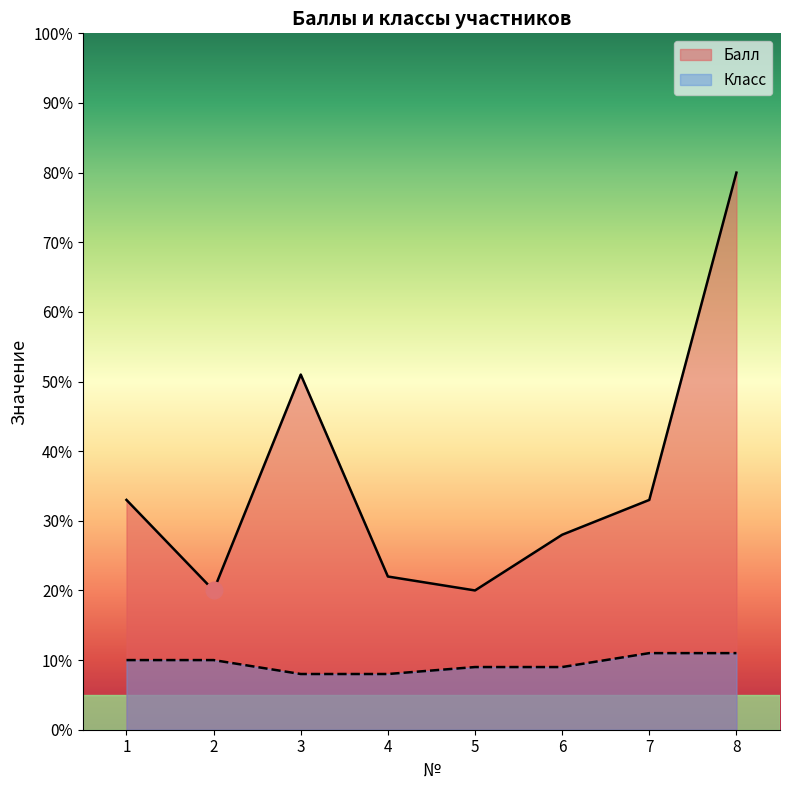

Is it true that Балл equals 33 at 1?

True